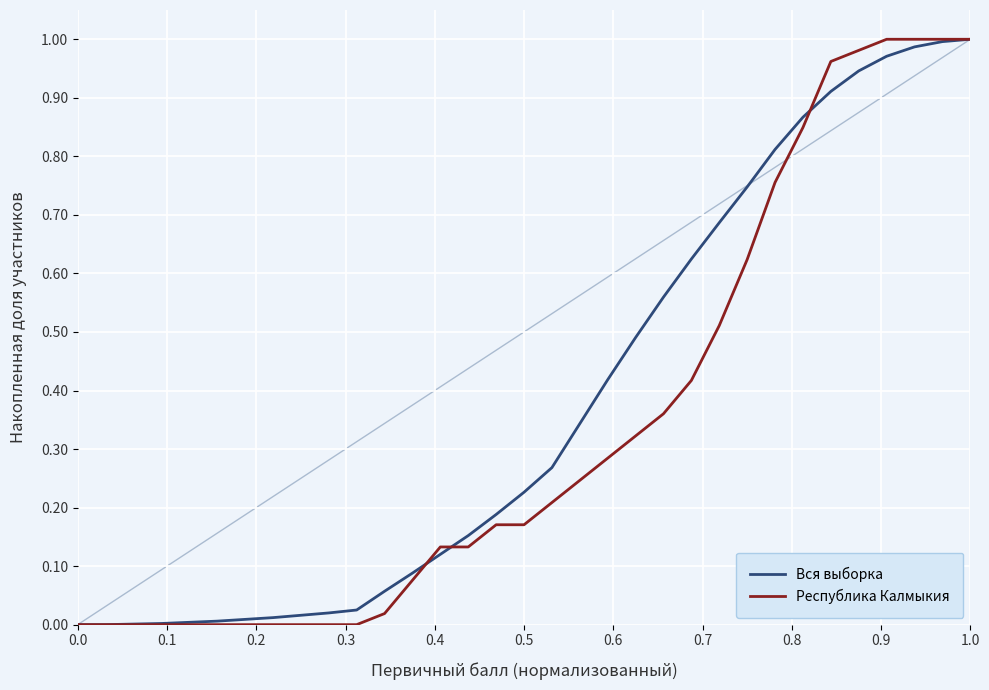

How many lines are shown in the chart?

2